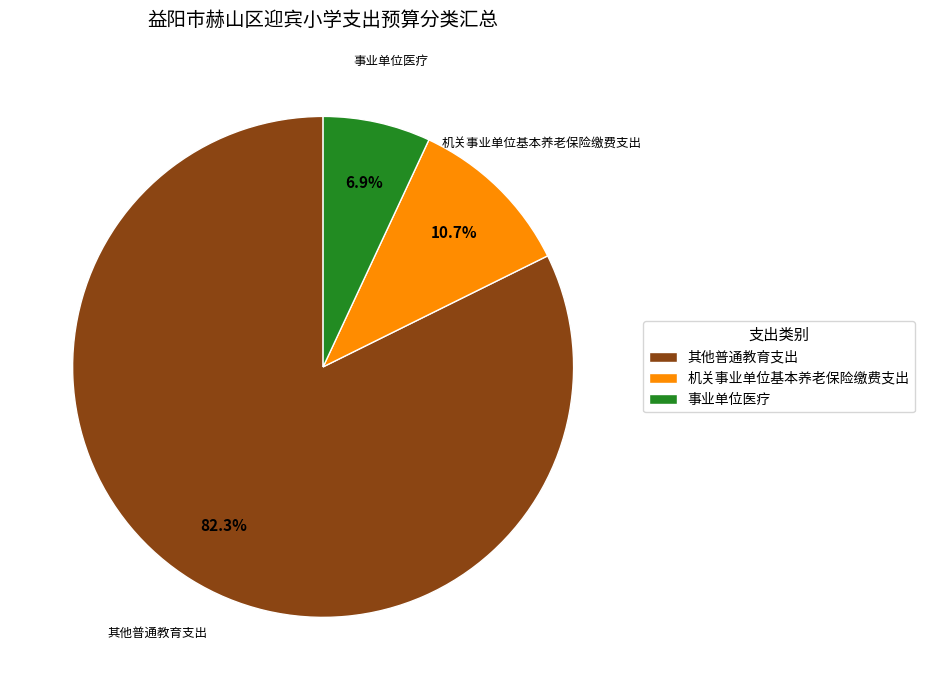

Between 机关事业单位基本养老保险缴费支出 and 事业单位医疗, which is larger?

机关事业单位基本养老保险缴费支出